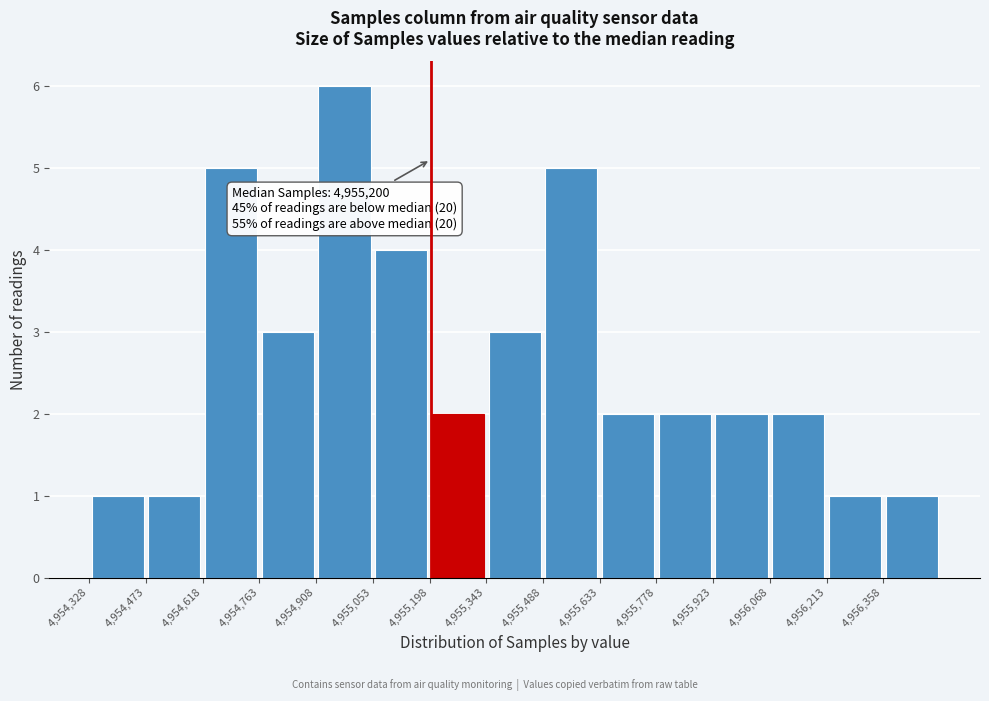

Which range on the x-axis has the tallest bar?

4954900 to 4955060